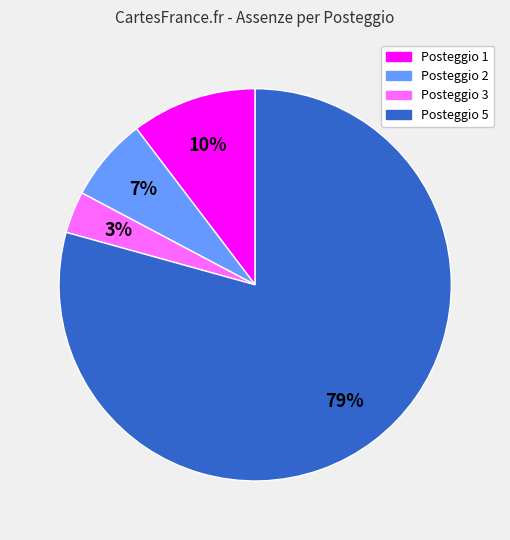

Combined, do Posteggio 3 and Posteggio 5 account for over 50%?

Yes